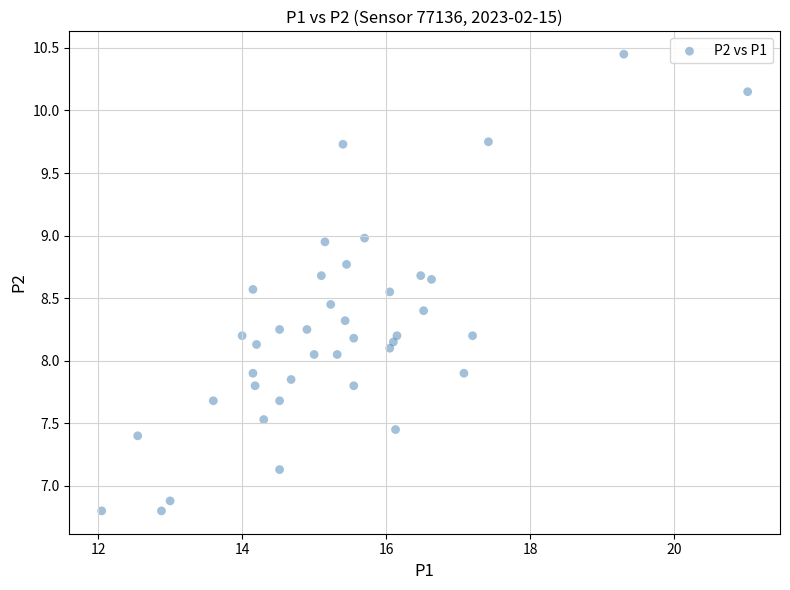

What is the range of X values (max minus min)?

9.0